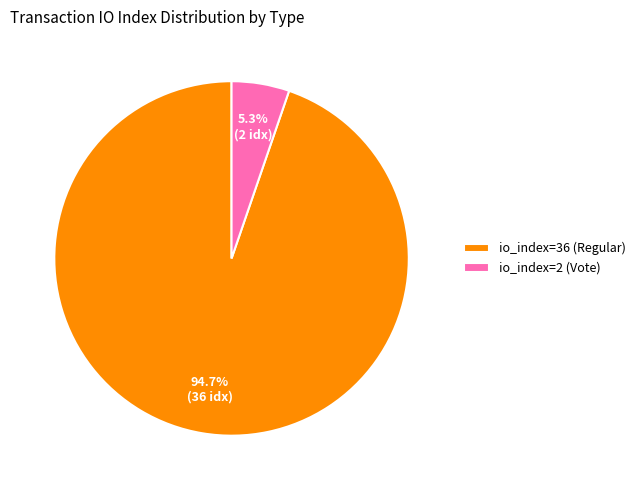

What percentage do io_index=36 (Regular) and io_index=2 (Vote) together represent?

100.0%